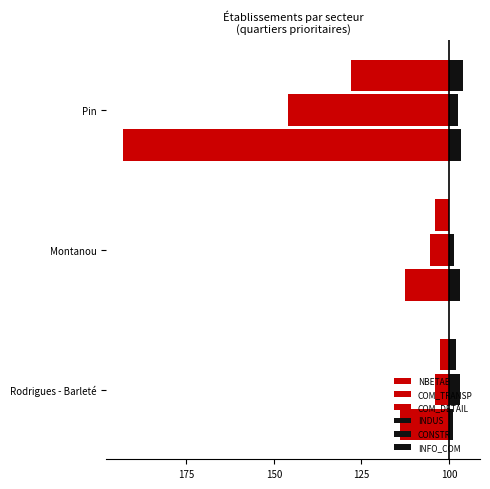

Does the chart contain stacked bars?

No